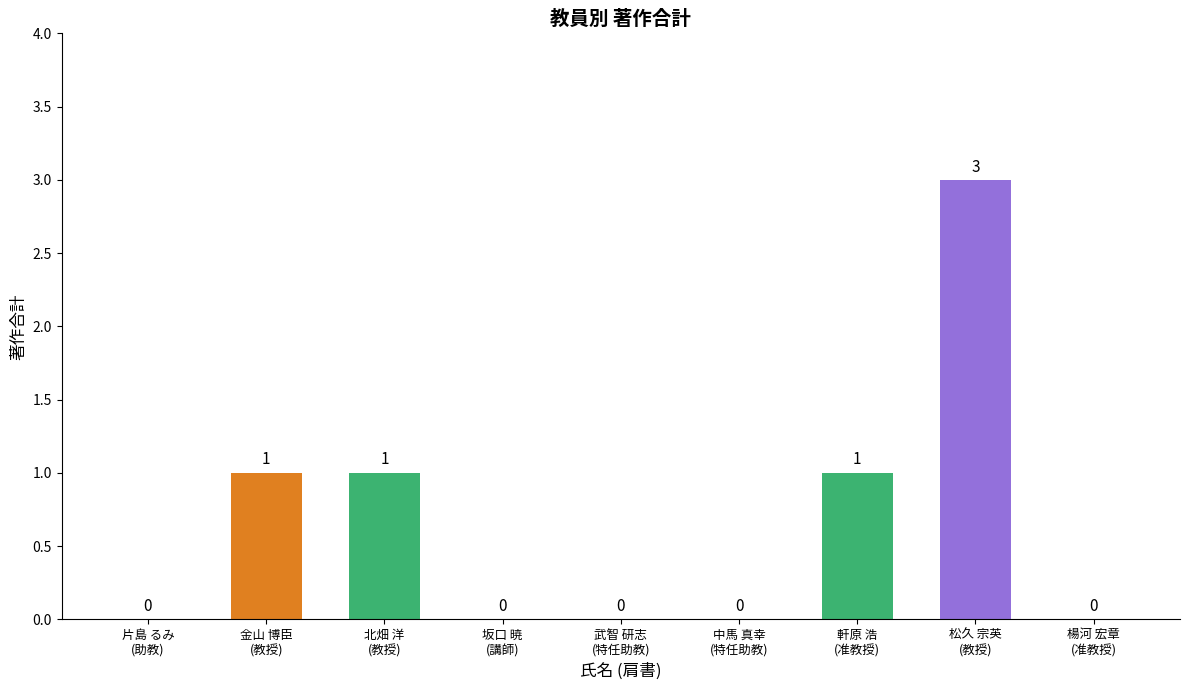

How many values are between 0 and 1?

8